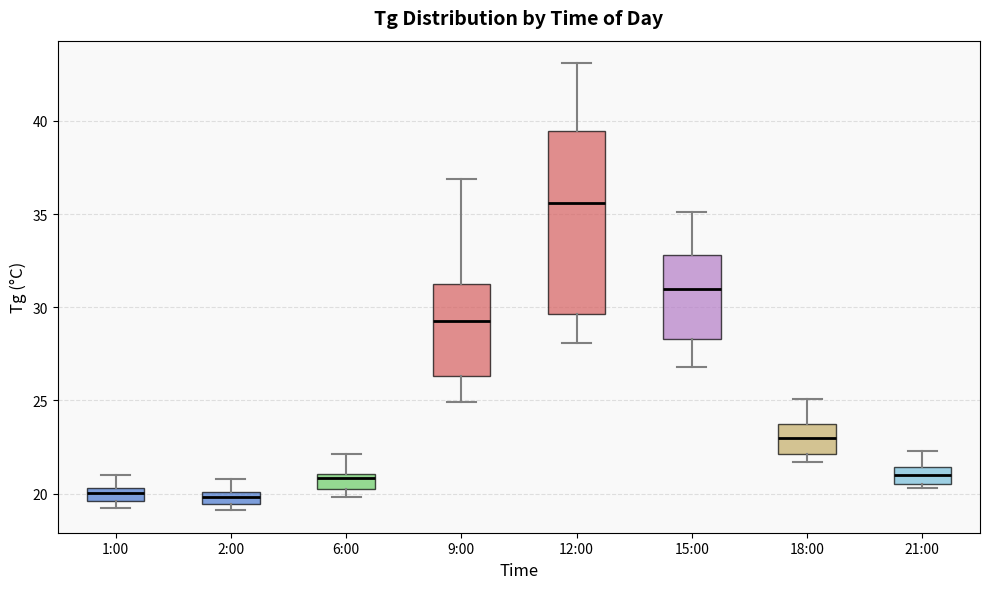

Which box is the tallest, from its lower edge to its upper edge?

12:00